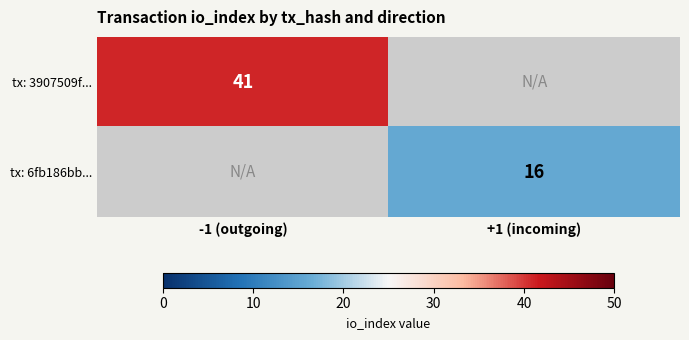

Is the value of tx: 3907509f... at -1 (outgoing) greater than the value of tx: 6fb186bb... at +1 (incoming)?

Yes